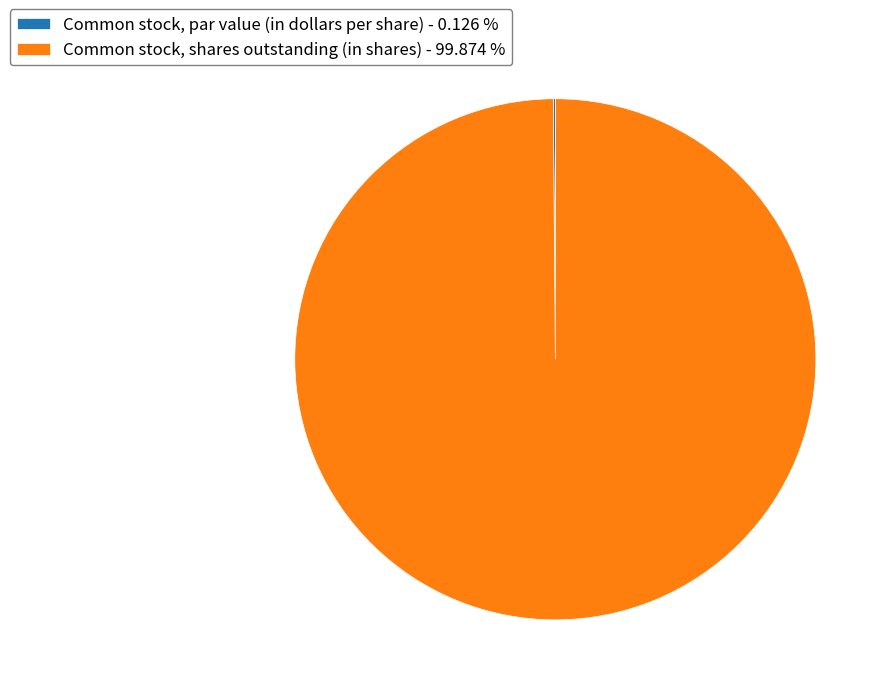

Is there a majority slice in this chart?

Yes